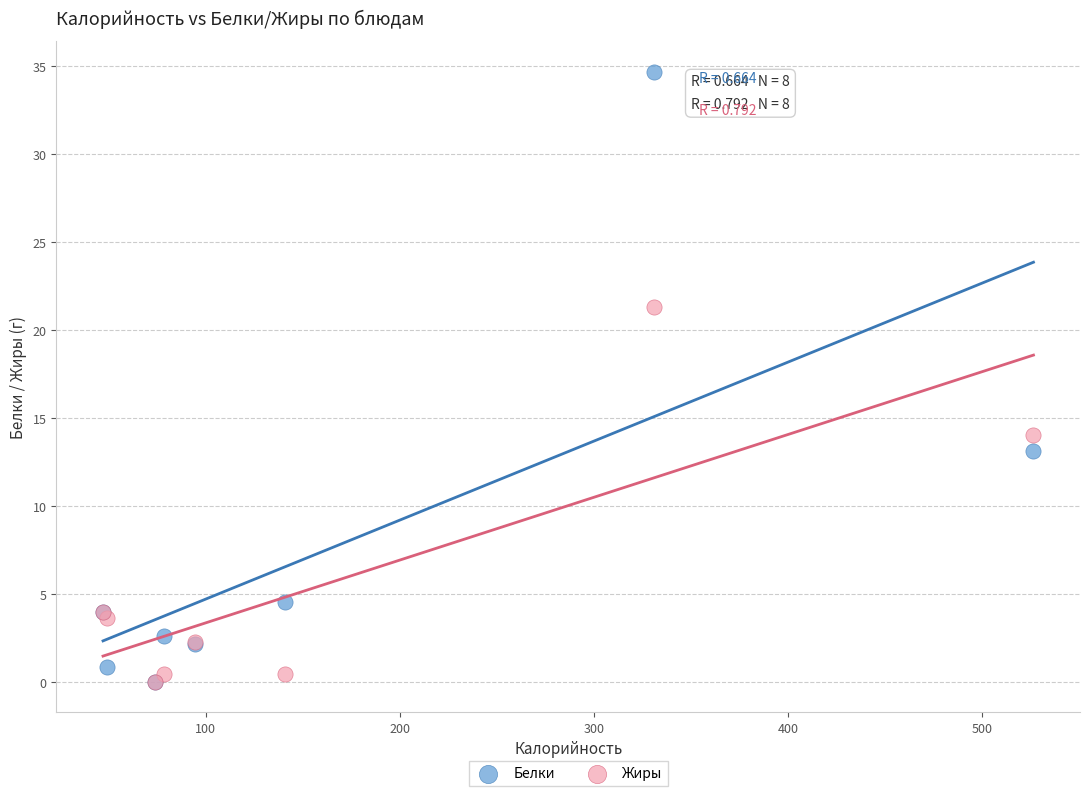

In the Белки series, what Y value is closest to 17?

13.2